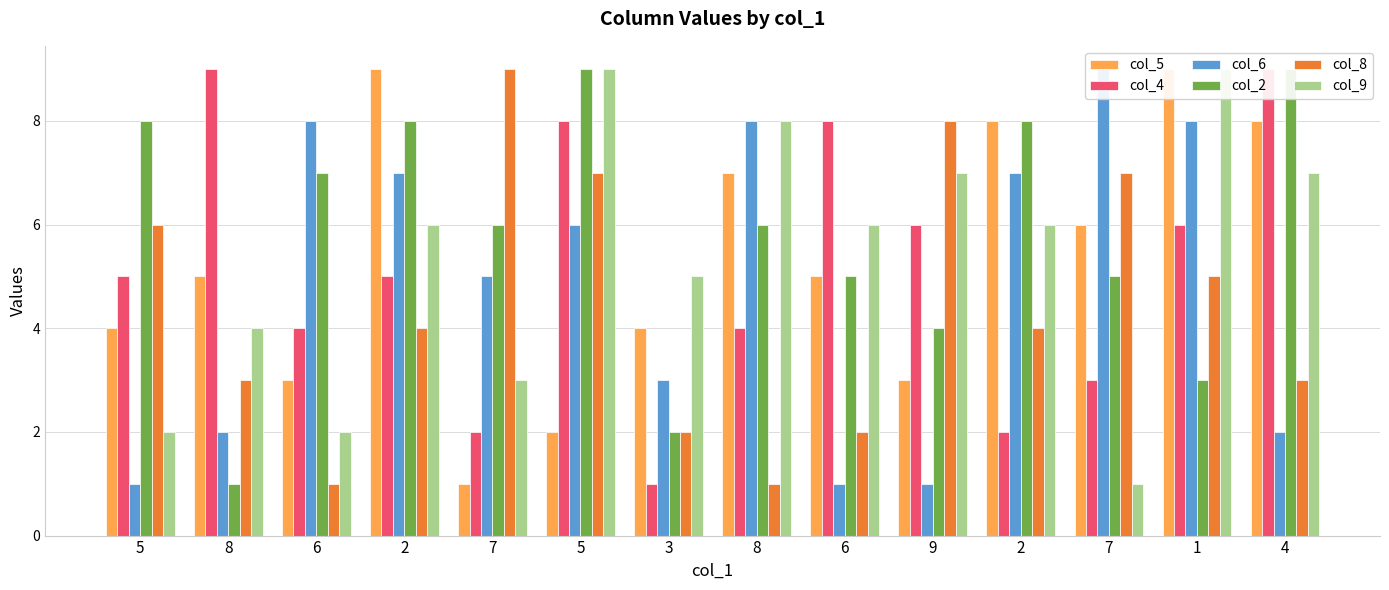

Between 1 and 4, which is larger?

1